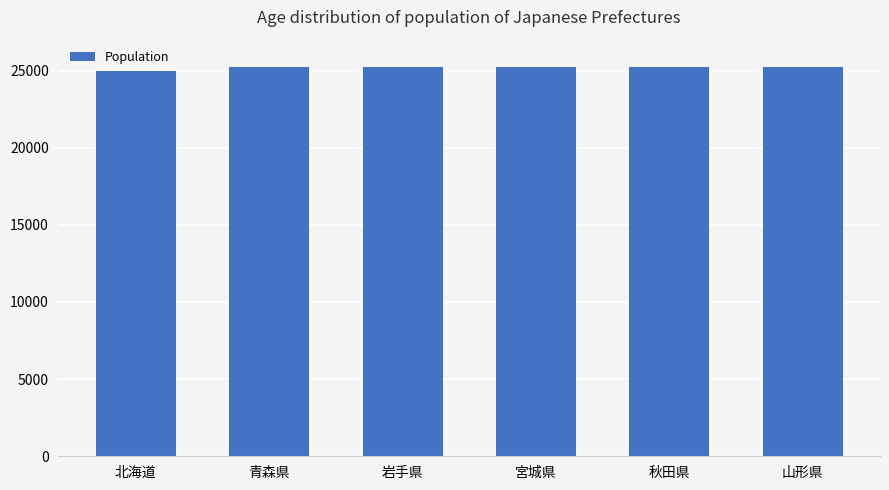

What is the sum of the values at 北海道 and 岩手県?

50202